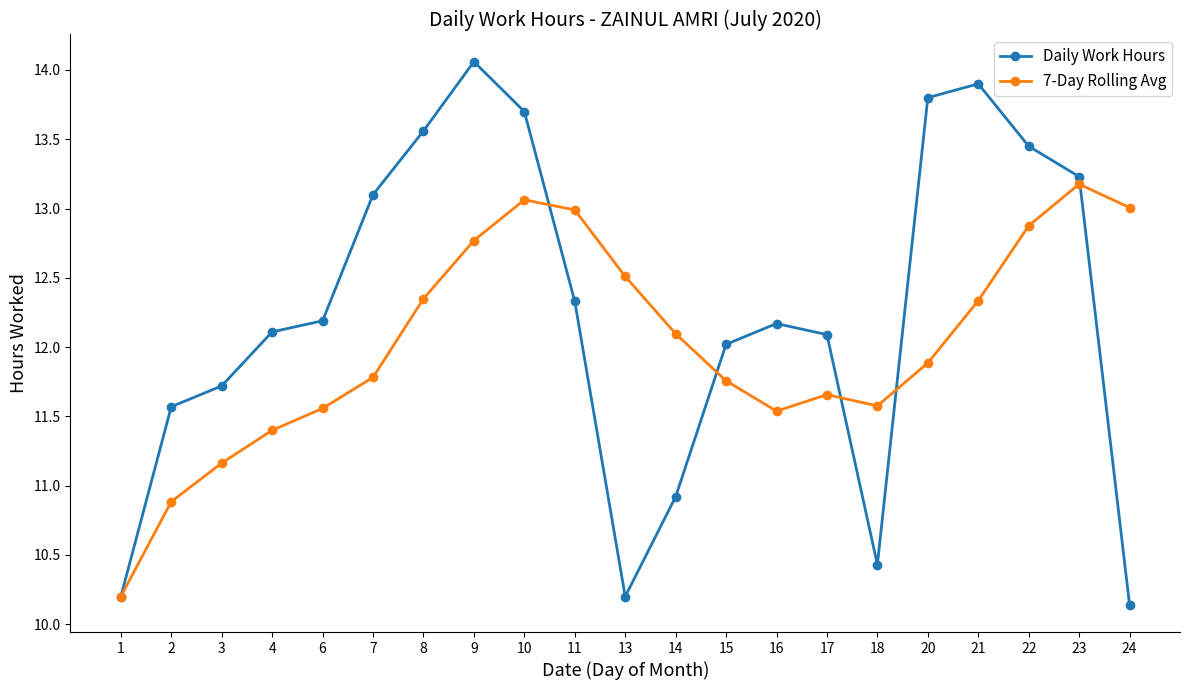

True or false: Daily Work Hours has more than 0 interior local peaks.

True